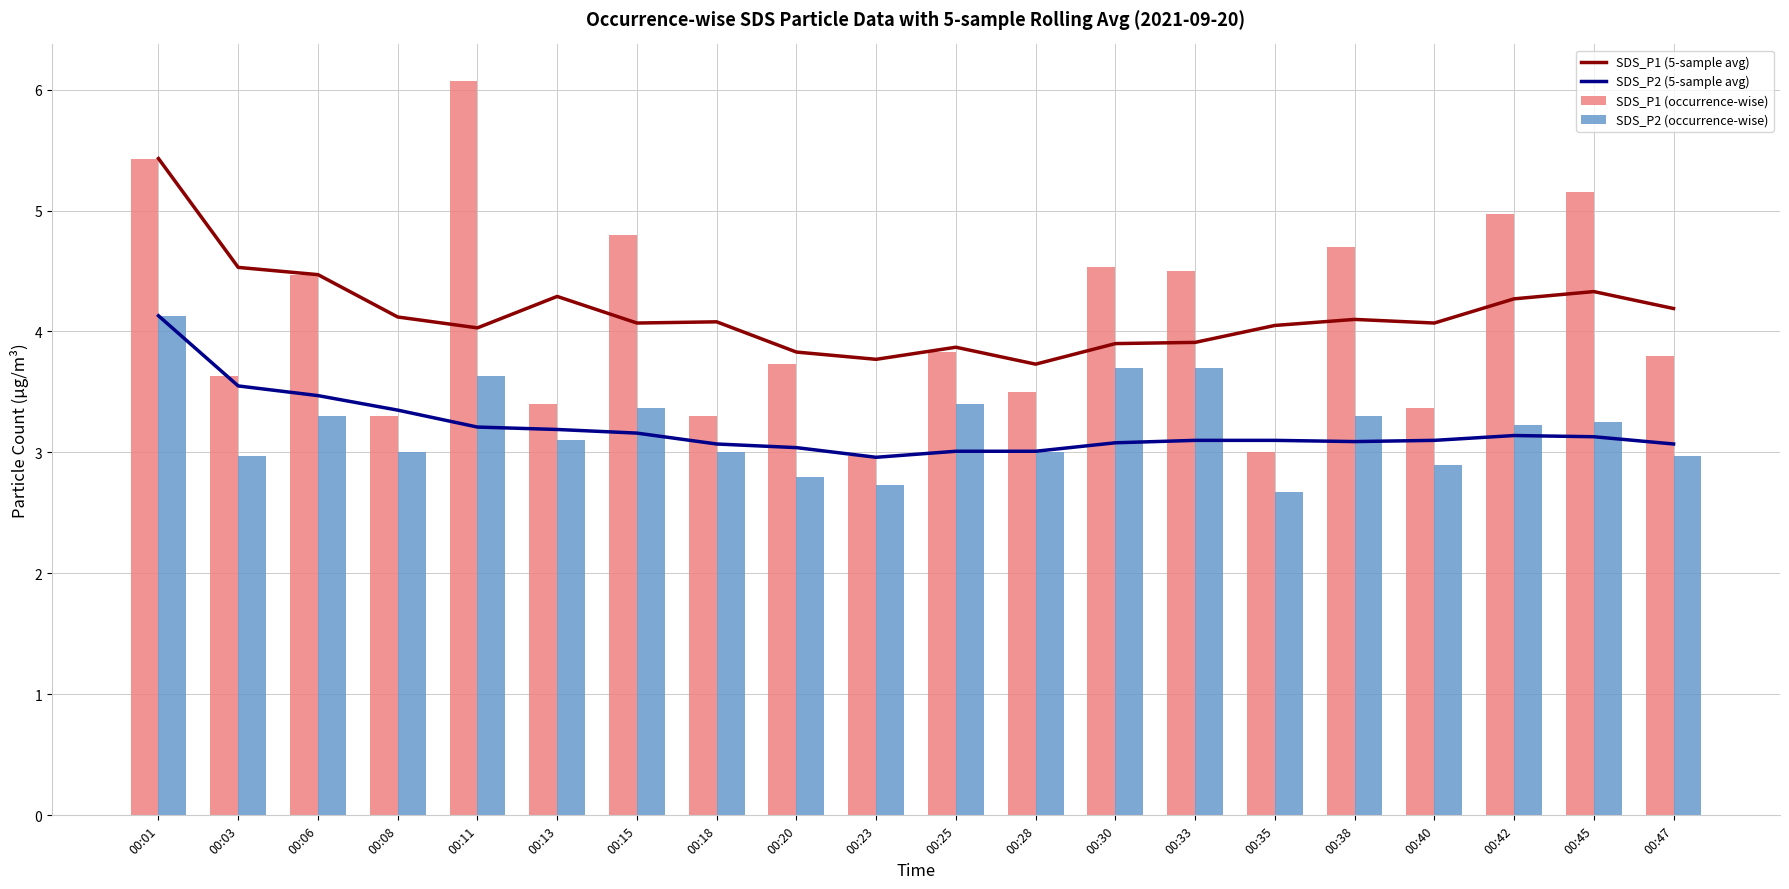

What is the difference between the second highest and minimum values in the SDS_P1 (5-sample avg) series?

0.8